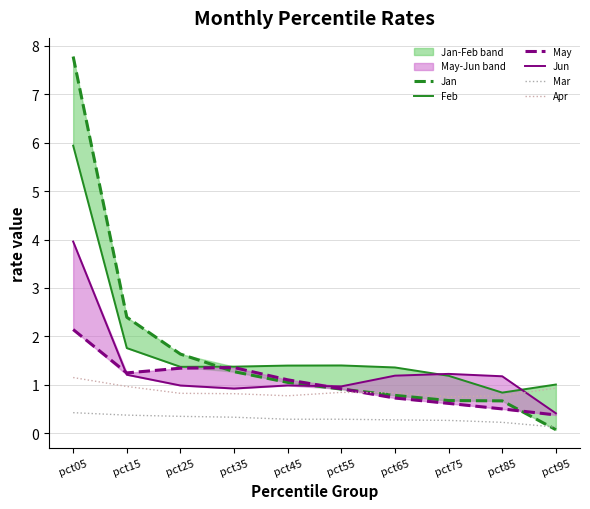

At which category is the sum across all series the highest?

pct05